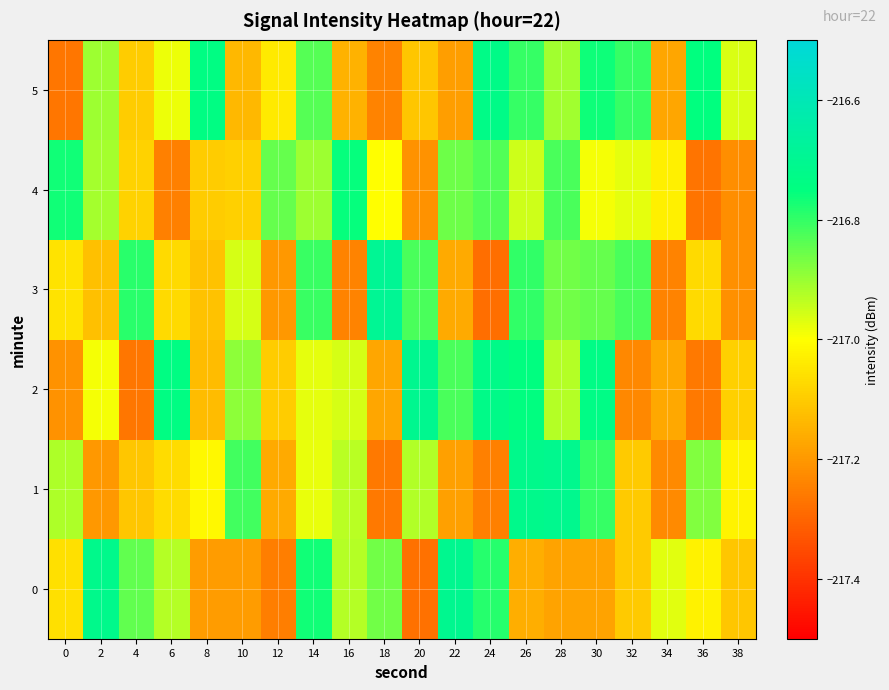

What is the minimum value shown in the chart?

-217.3